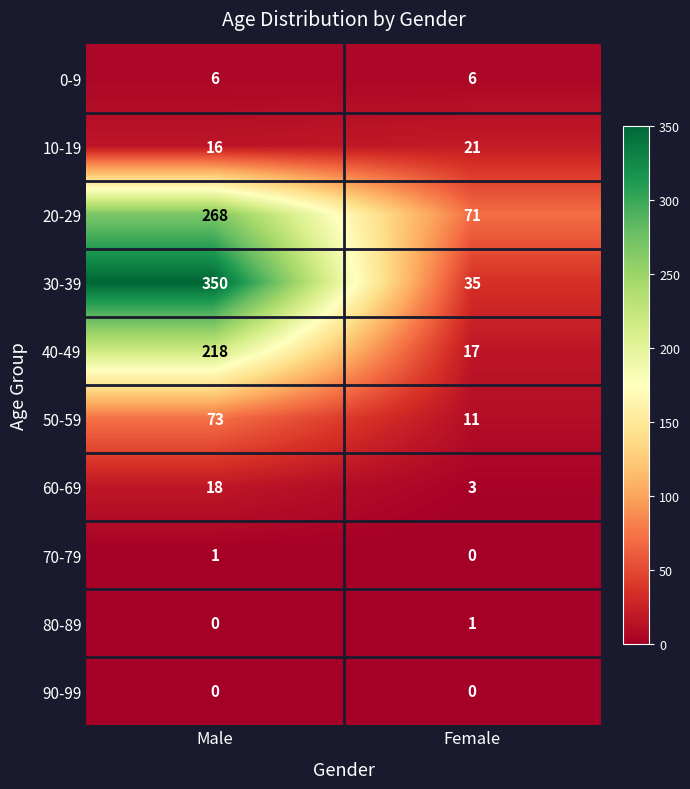

Where is 30-39 nearest to the value 192?

Female